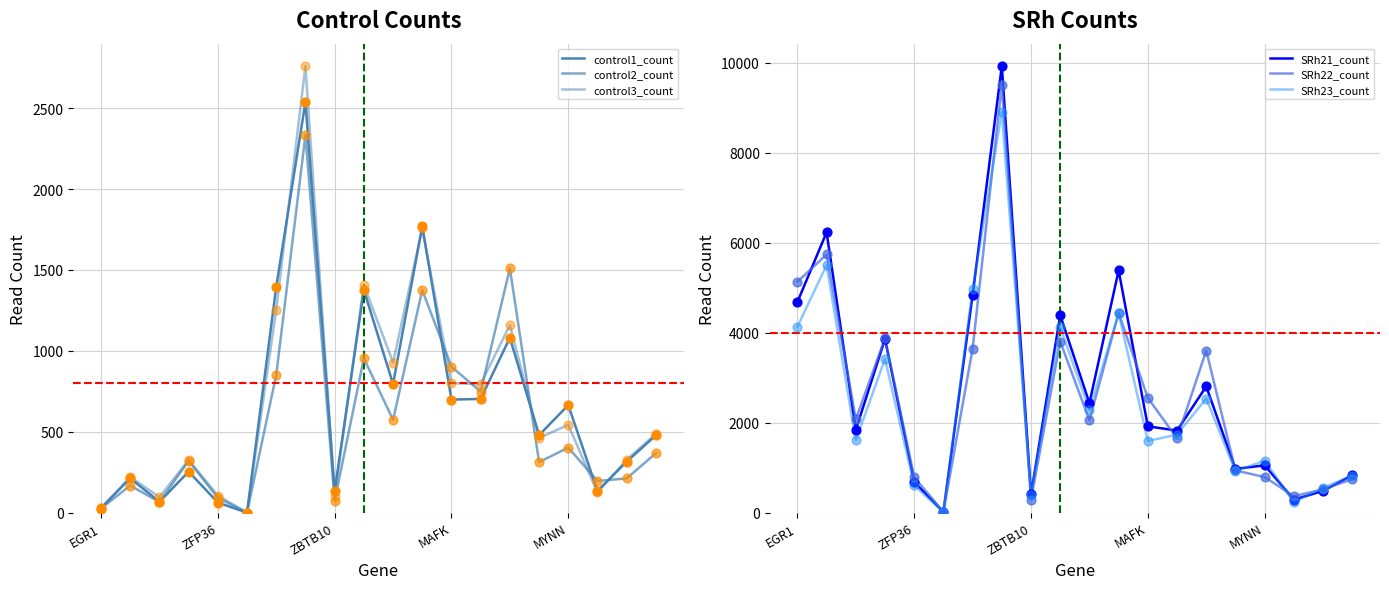

At which category is the sum across all series the highest?

7